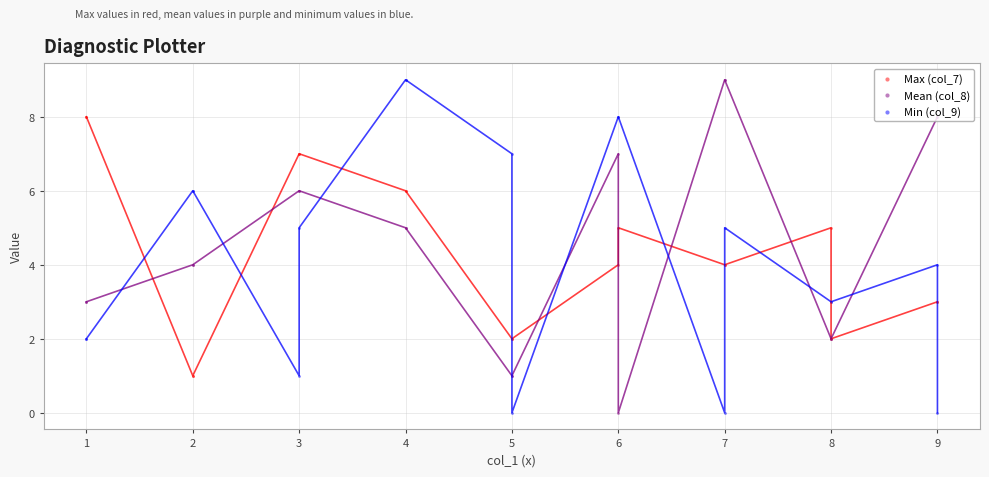

What are all the series names shown in the legend?

Max (col_7), Mean (col_8), Min (col_9)